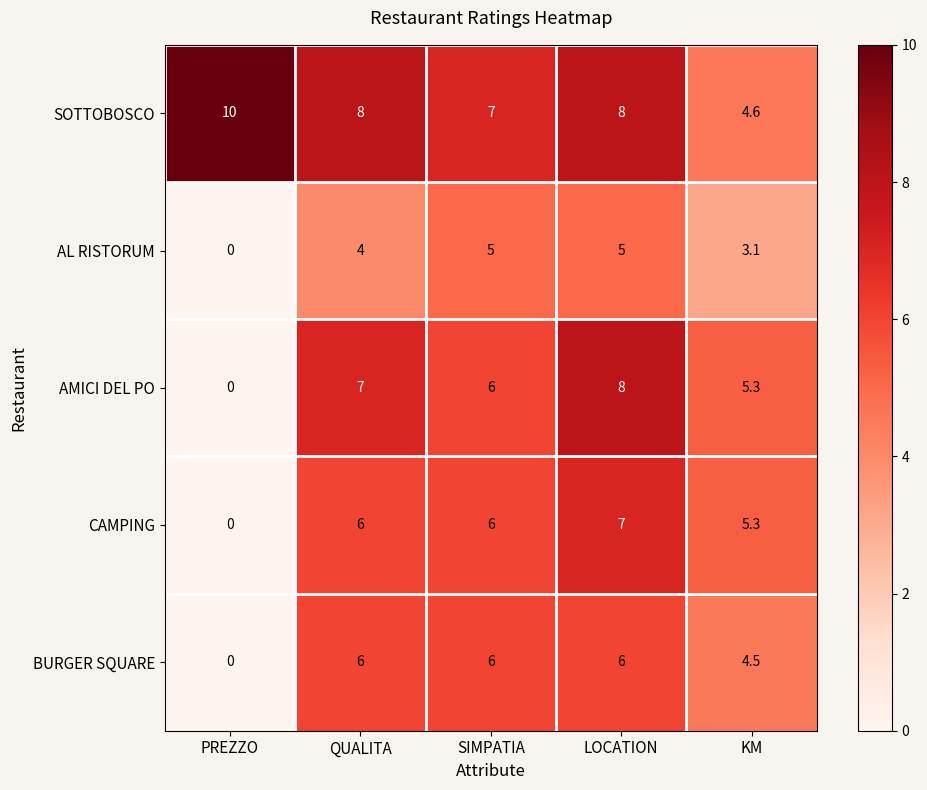

Which category has the lowest value across all series?

PREZZO